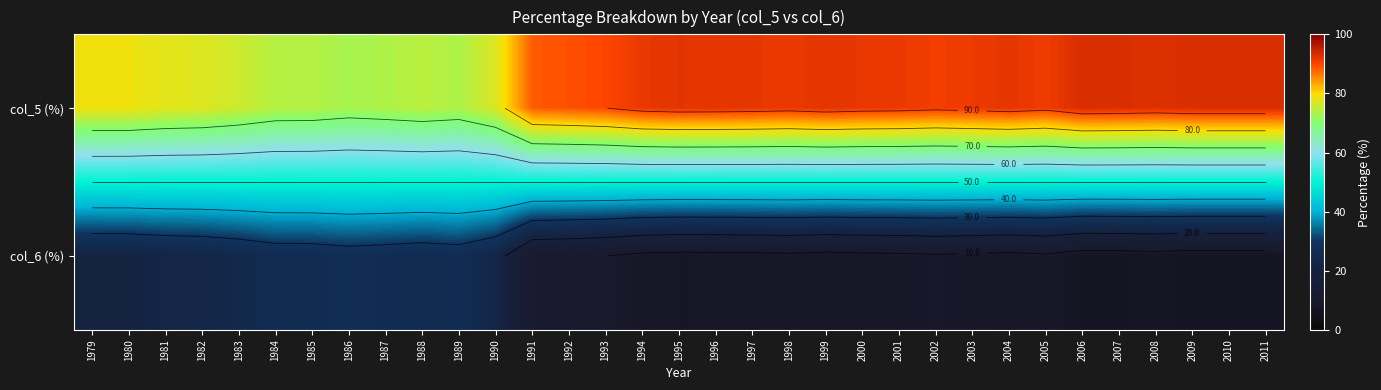

What value does the col_5 (%) series have at 2007?

93.1